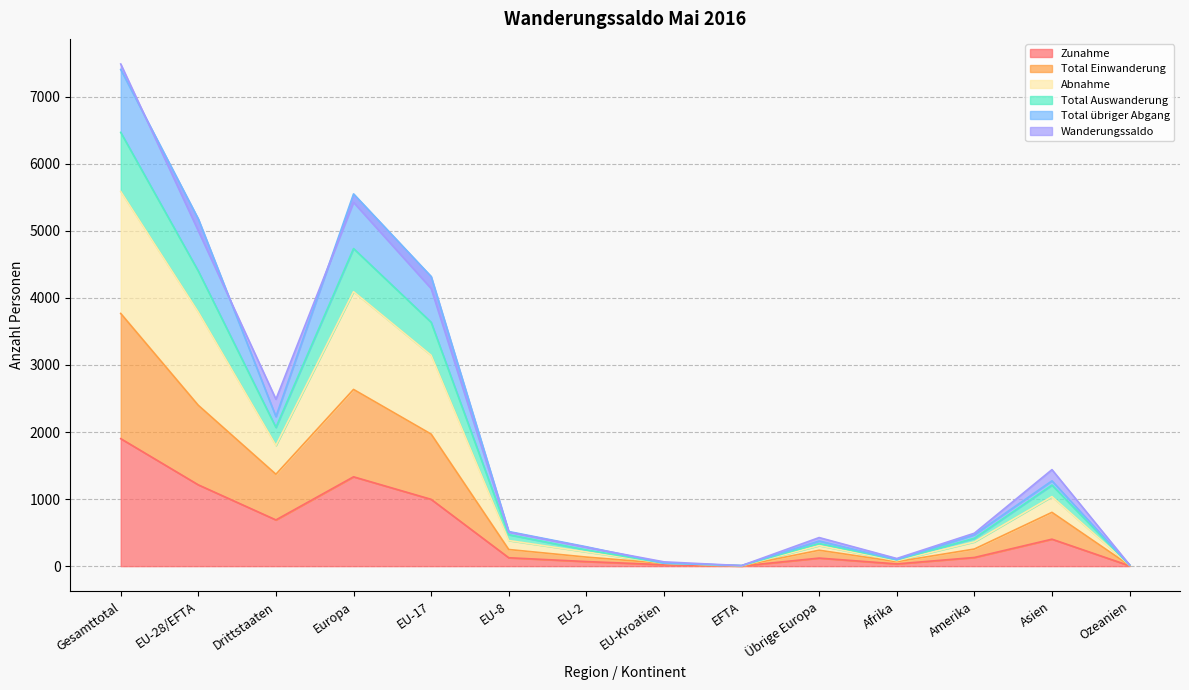

The Total Auswanderung series shows 72 at EU-Kroatien. True or false?

False